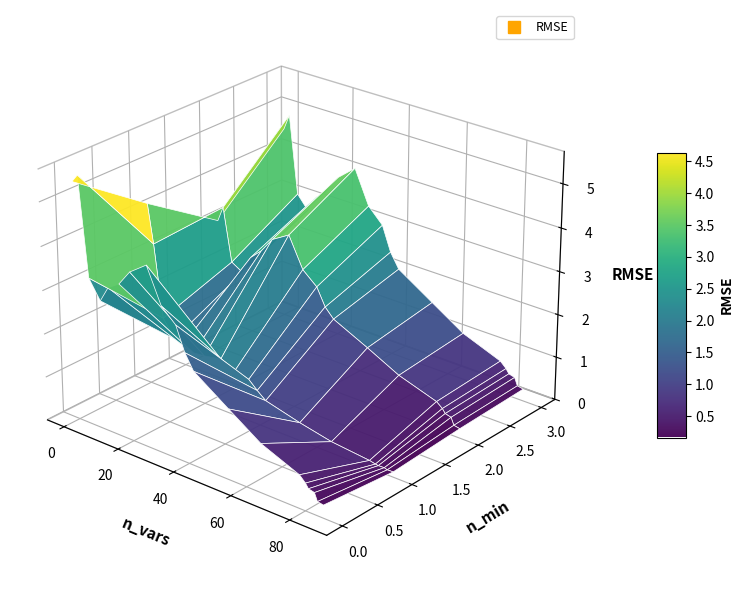

At how many categories does at least one series exceed 1?

14